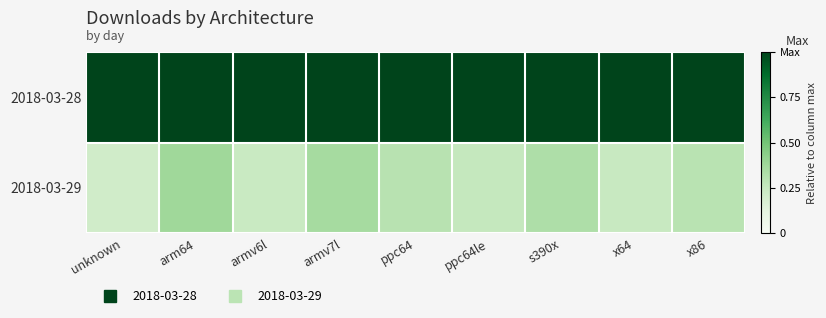

Reading left to right, transcribe all the data shown in this chart.

2018-03-28: unknown=1.0	arm64=1.0	armv6l=1.0	armv7l=1.0	ppc64=1.0	ppc64le=1.0	s390x=1.0	x64=1.0	x86=1.0
2018-03-29: unknown=0.2	arm64=0.4	armv6l=0.2	armv7l=0.4	ppc64=0.3	ppc64le=0.3	s390x=0.3	x64=0.2	x86=0.3